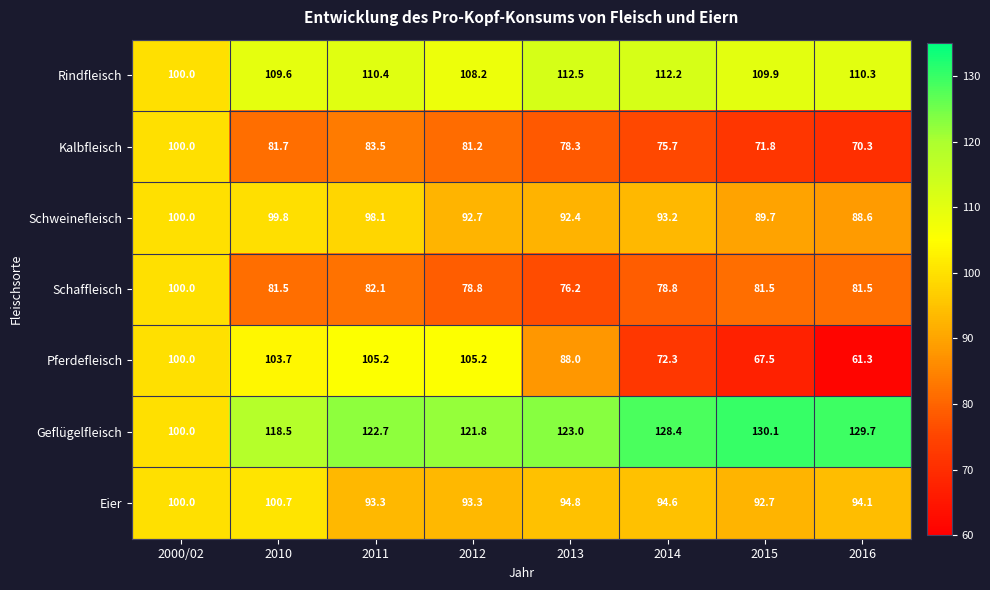

What is the minimum value shown in the chart?

61.3